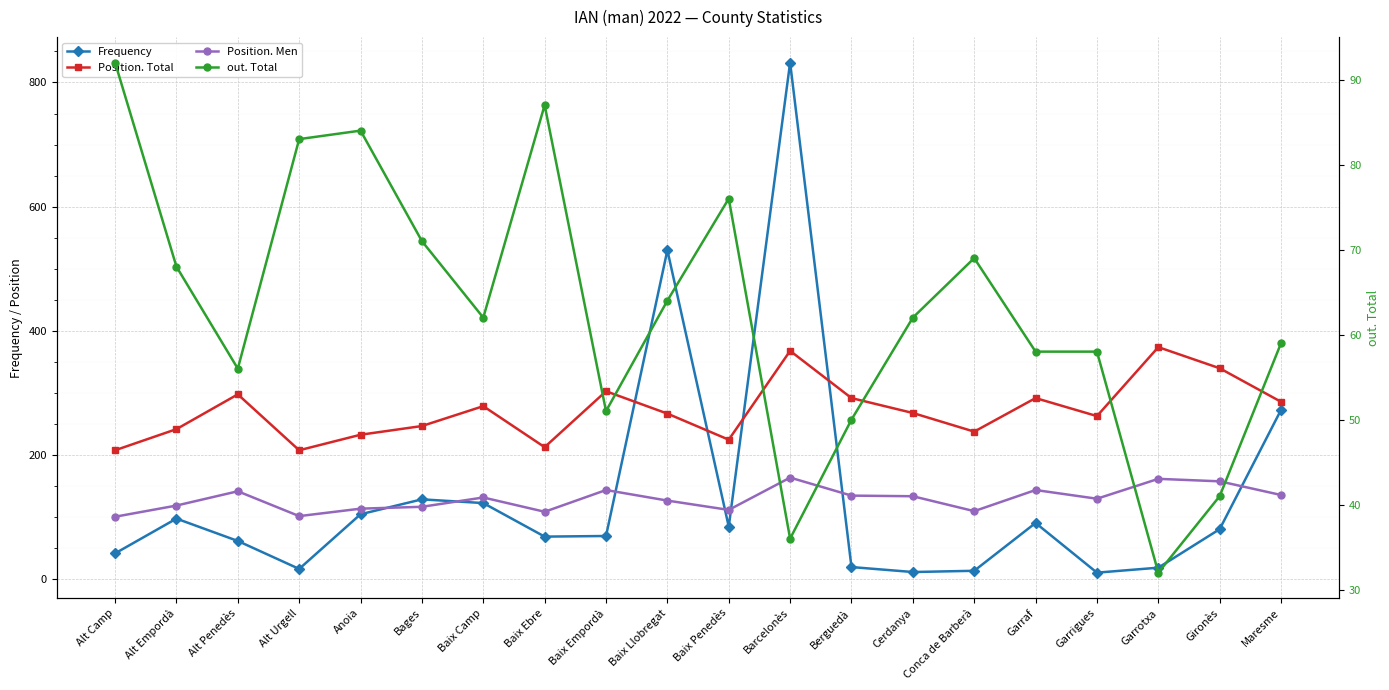

Between which two adjacent categories do Frequency and out. Total first intersect?

Alt Camp and Alt Empordà